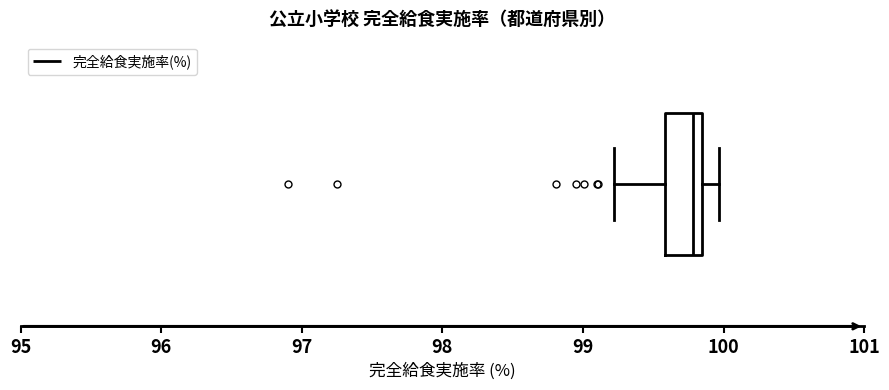

Where does the median line of the box sit on the x-axis? The values are not printed on the chart, so give them approximately, as read against the axis.

99.8